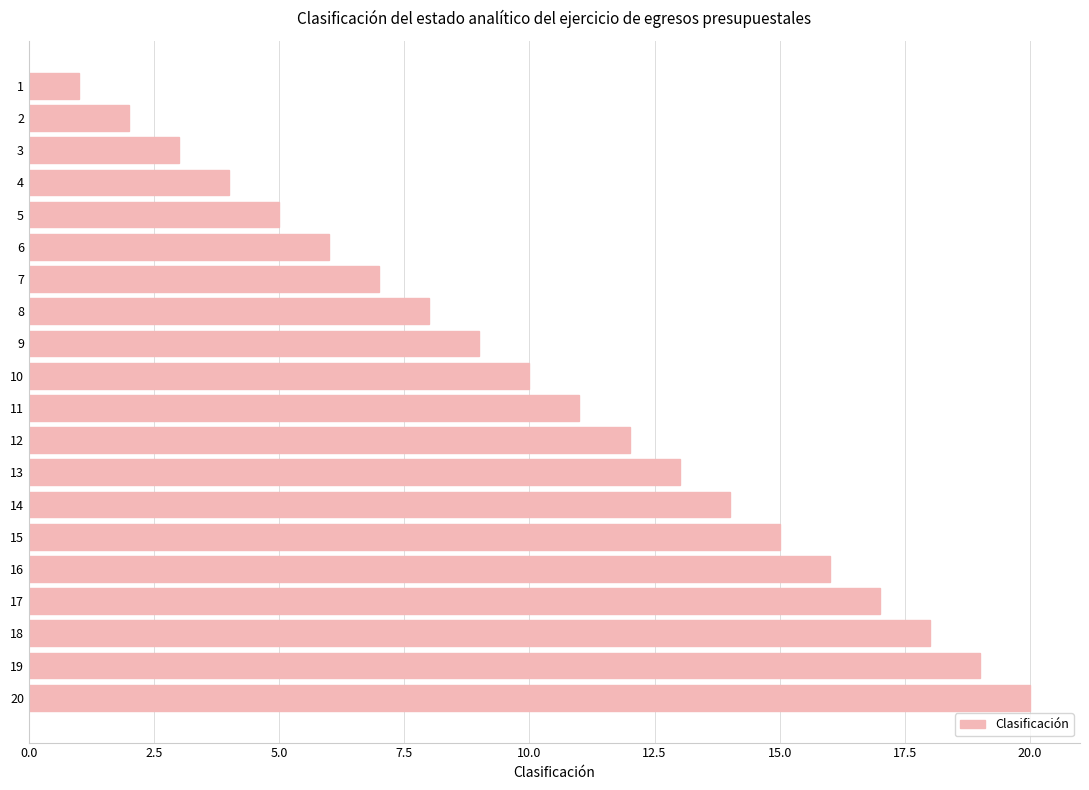

What is the difference between the maximum and second lowest values?

18